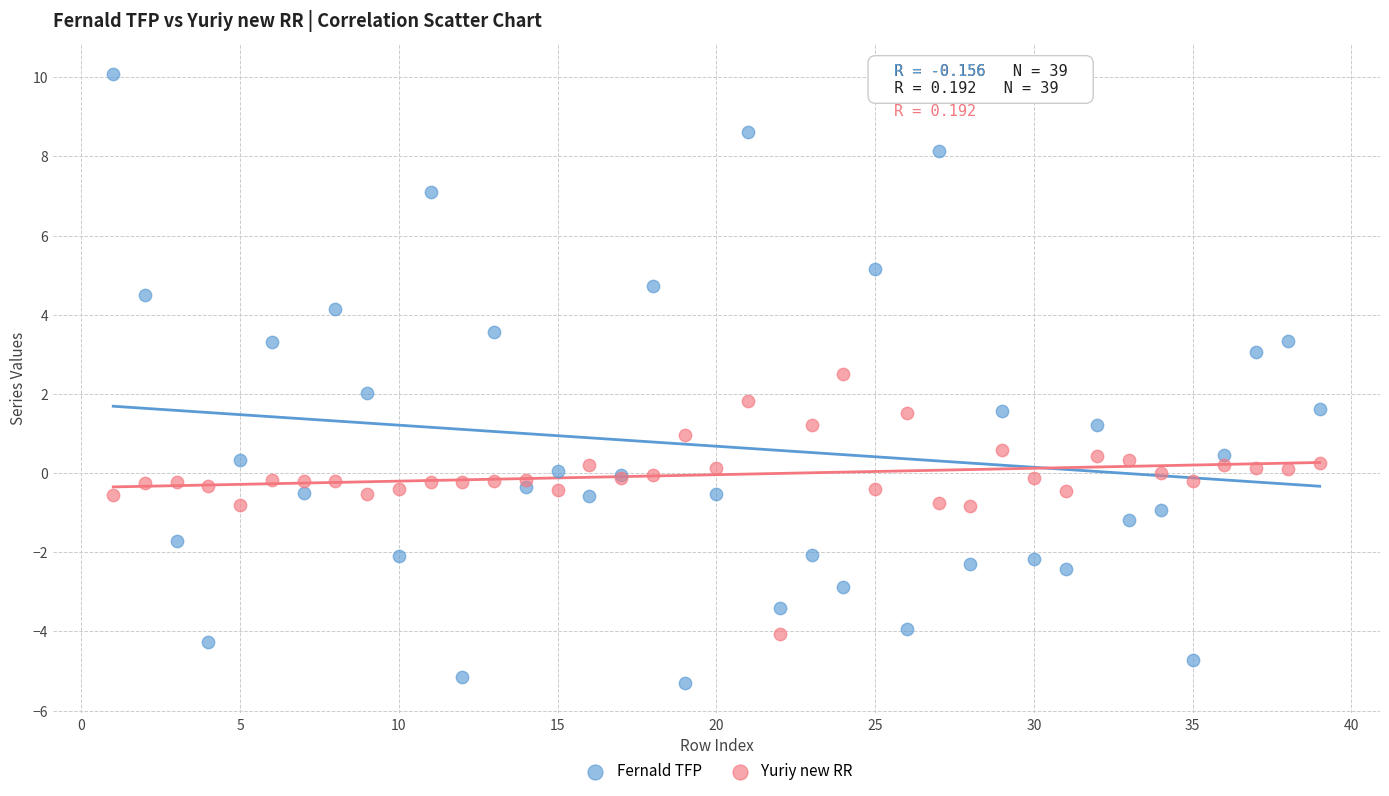

What are all the series names shown in the legend?

Fernald TFP, Yuriy new RR